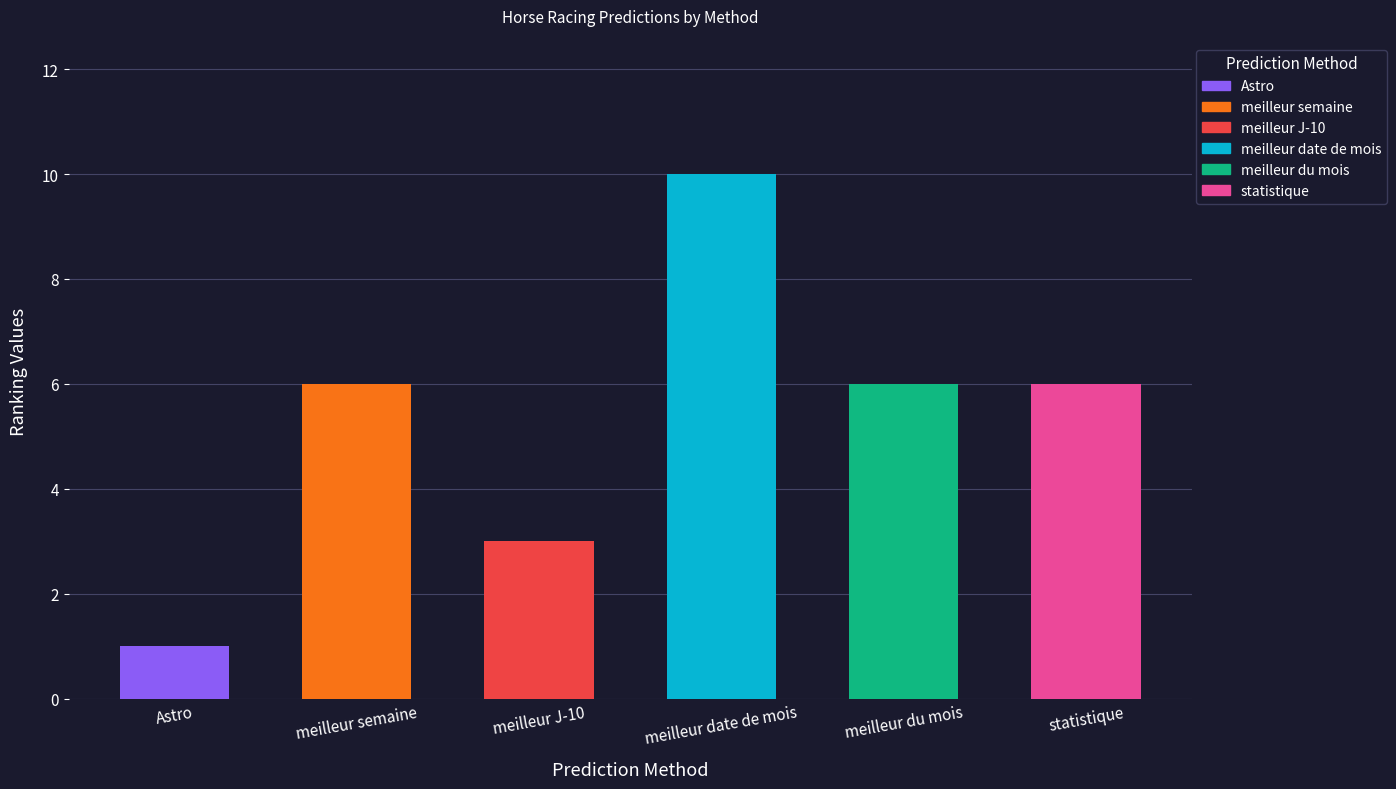

At which category does the chart reach its peak across all series?

meilleur date de mois